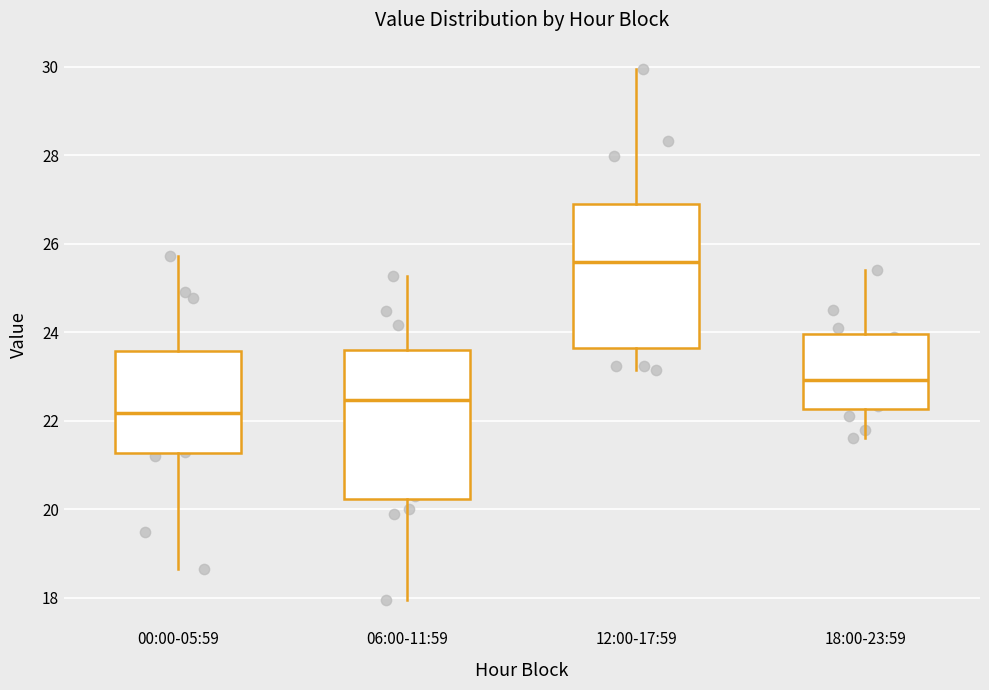

Reading left to right, read every box against the y-axis: the position of its median line, the range the box covers, and the ends of its whiskers. The values are not printed on the chart, so give them approximately, as read against the axis.

00:00-05:59: median 22.2, box 21.2 to 23.6, whiskers 18.6 to 25.8
06:00-11:59: median 22.4, box 20.2 to 23.6, whiskers 18.0 to 25.2
12:00-17:59: median 25.6, box 23.6 to 27.0, whiskers 23.2 to 30.0
18:00-23:59: median 23.0, box 22.2 to 24.0, whiskers 21.6 to 25.4